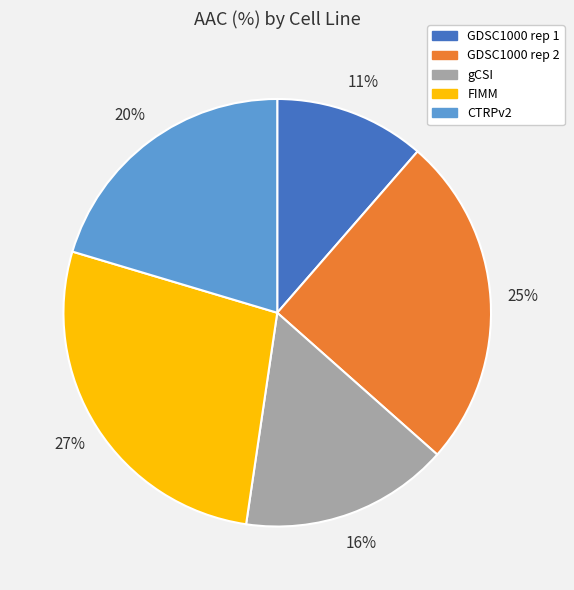

Which slice is the largest?

FIMM